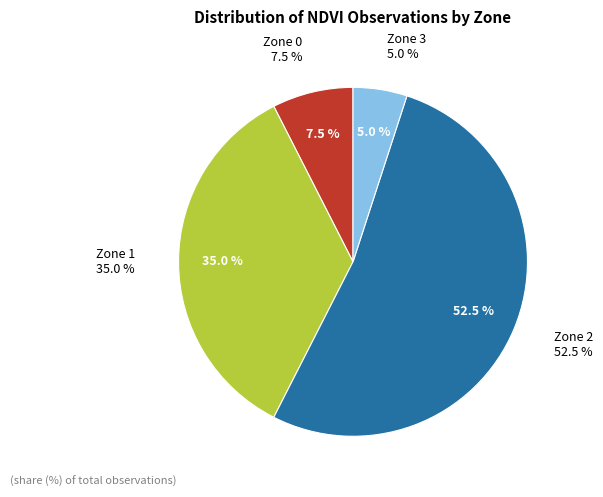

How many segments does this pie chart have?

4